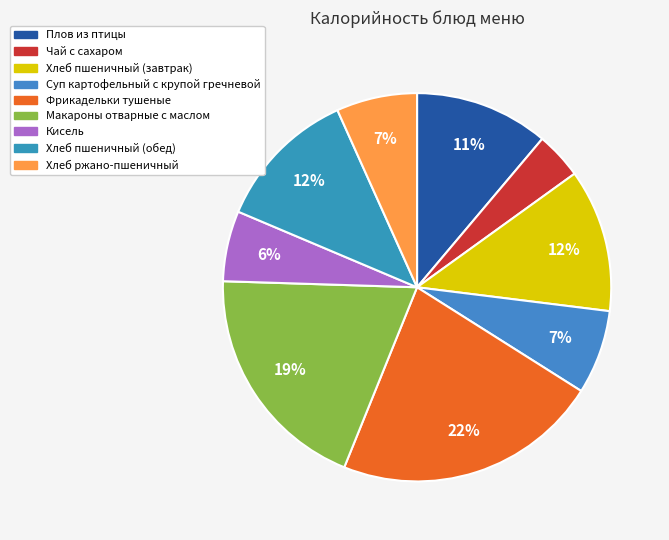

What is the ratio of the value at Хлеб пшеничный (завтрак) to the value at Макароны отварные с маслом?

0.6